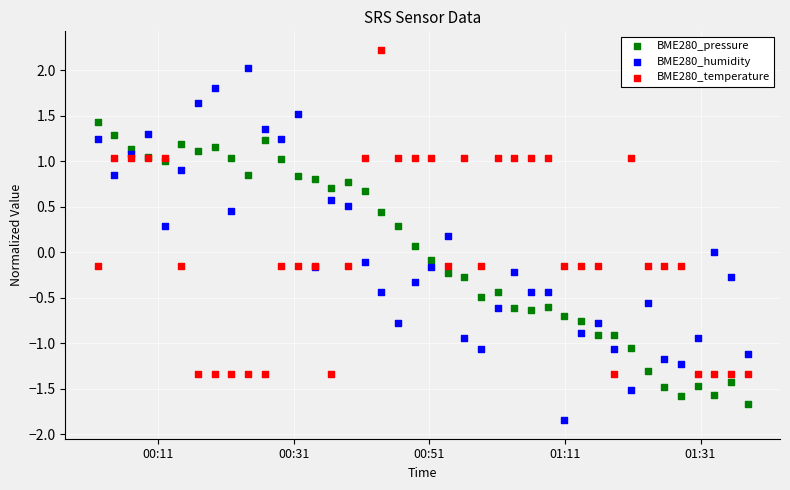

Which series reaches the maximum Y coordinate?

BME280_temperature